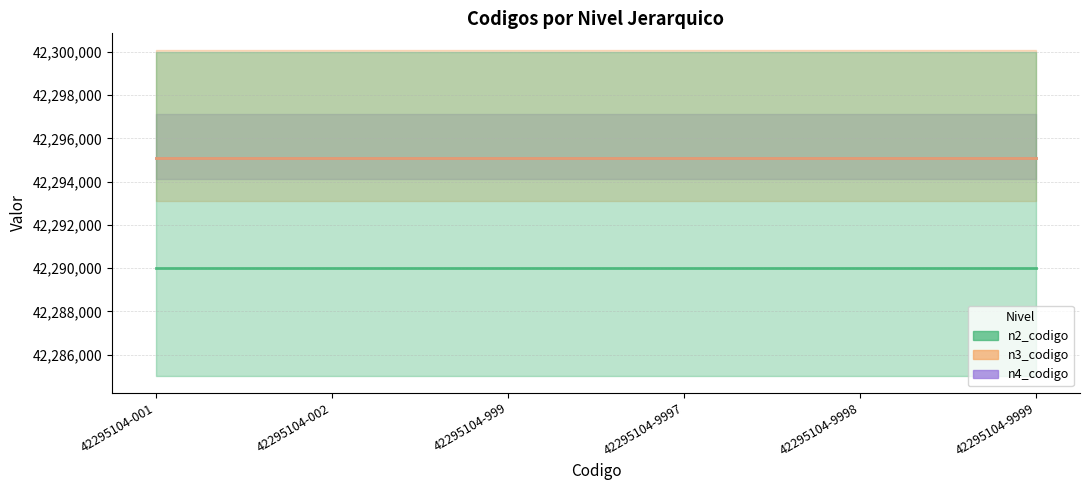

At which label is n2_codigo closest to 42290000?

42295104-001